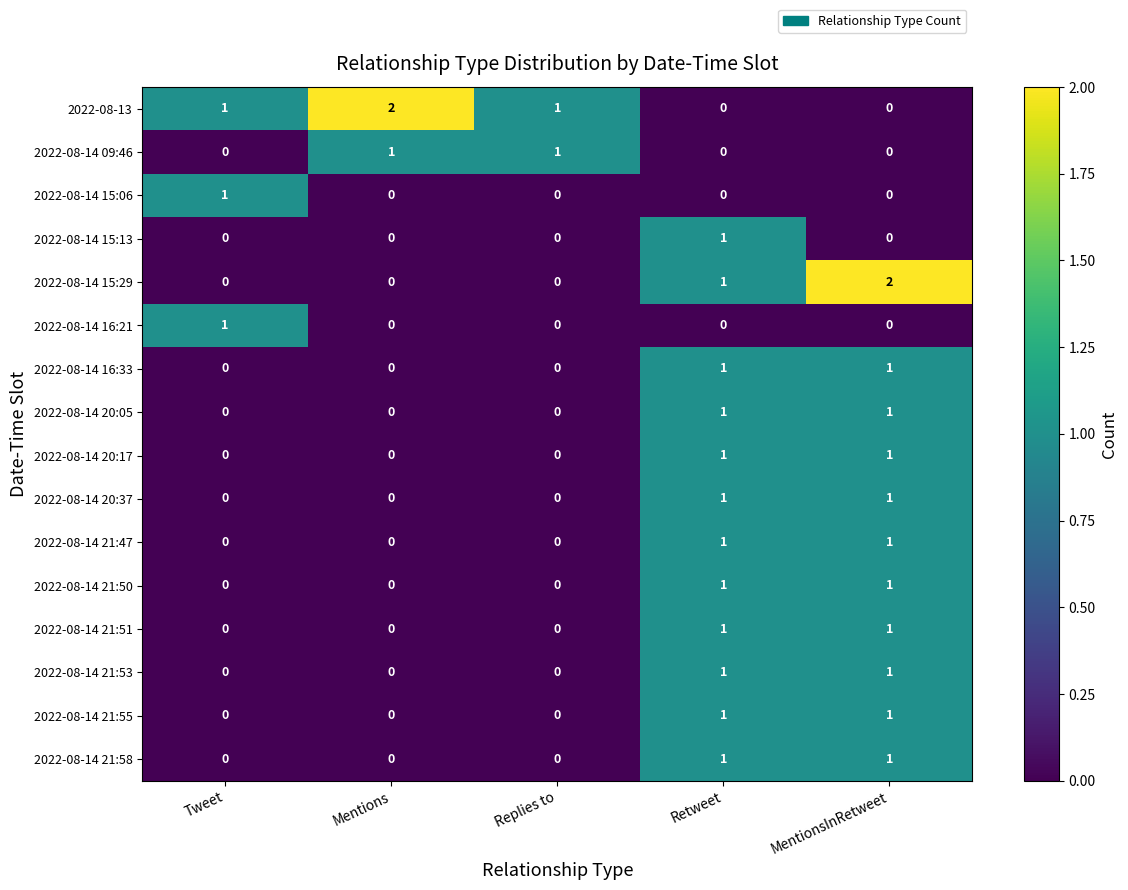

How many 2022-08-14 21:47 values are between 0 and 1?

5